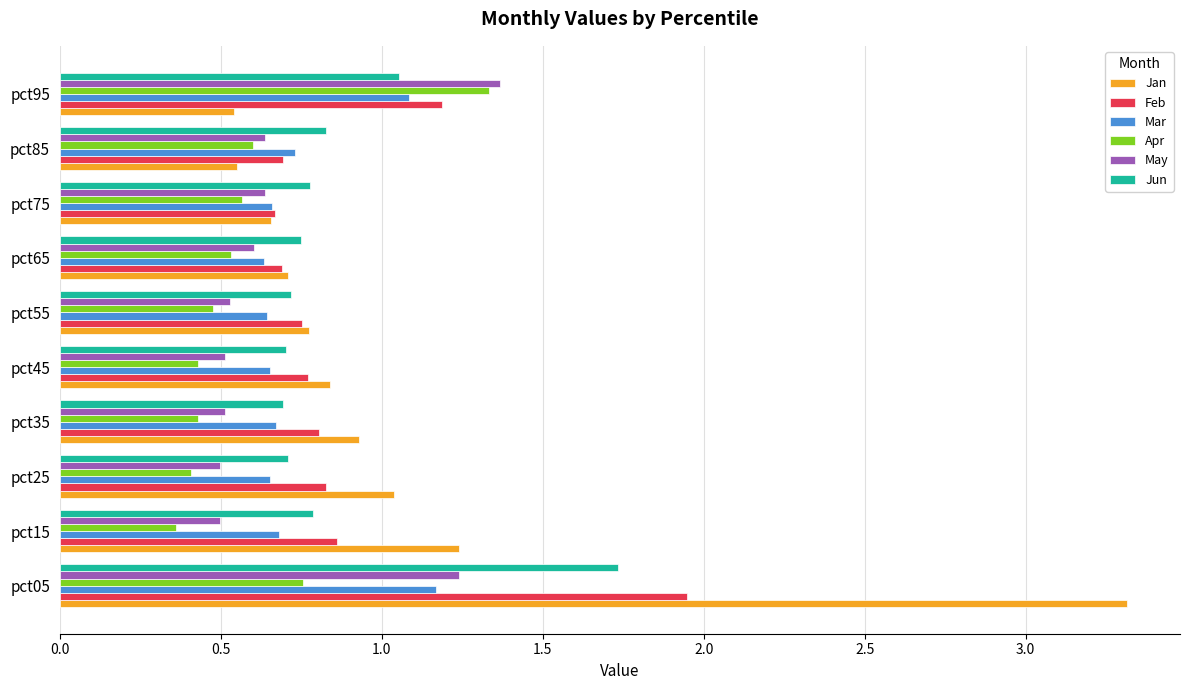

The Jun series shows 1.0 at pct75. True or false?

False